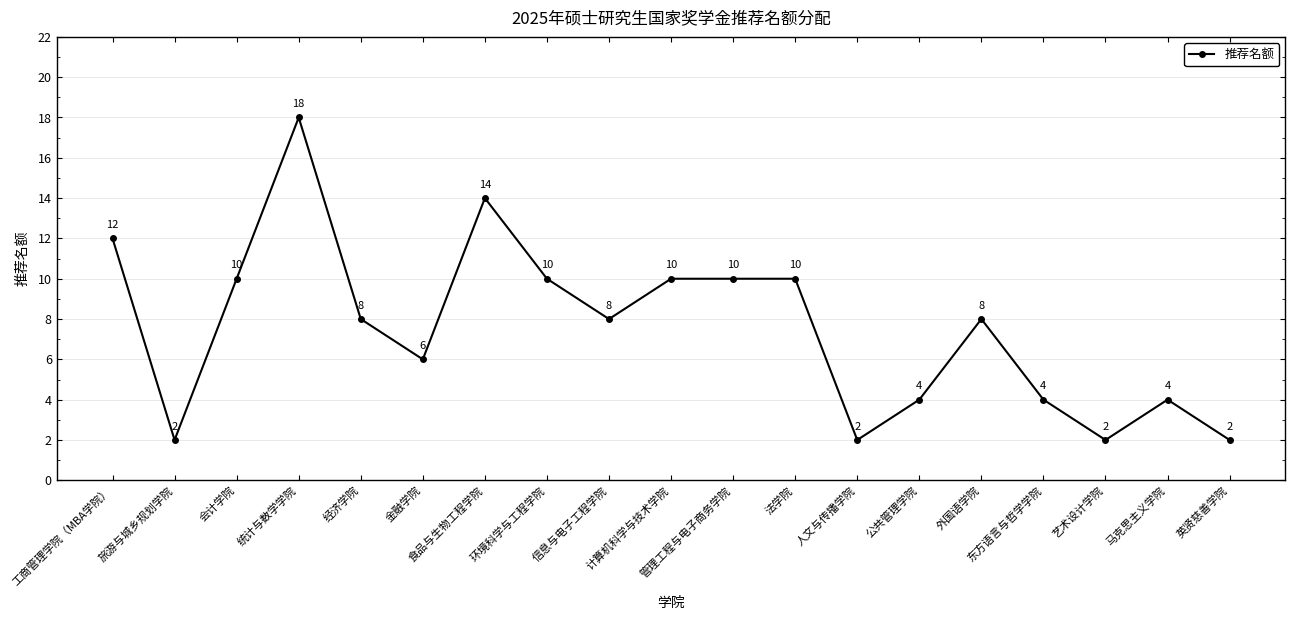

How many values are between 4 and 10?

12